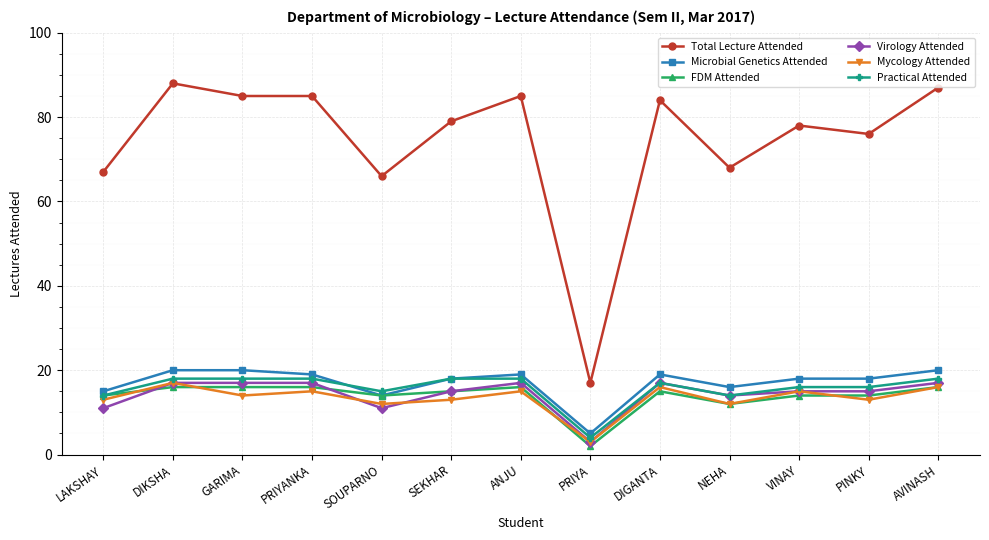

Is the value of FDM Attended at DIGANTA greater than the value of Total Lecture Attended at NEHA?

No